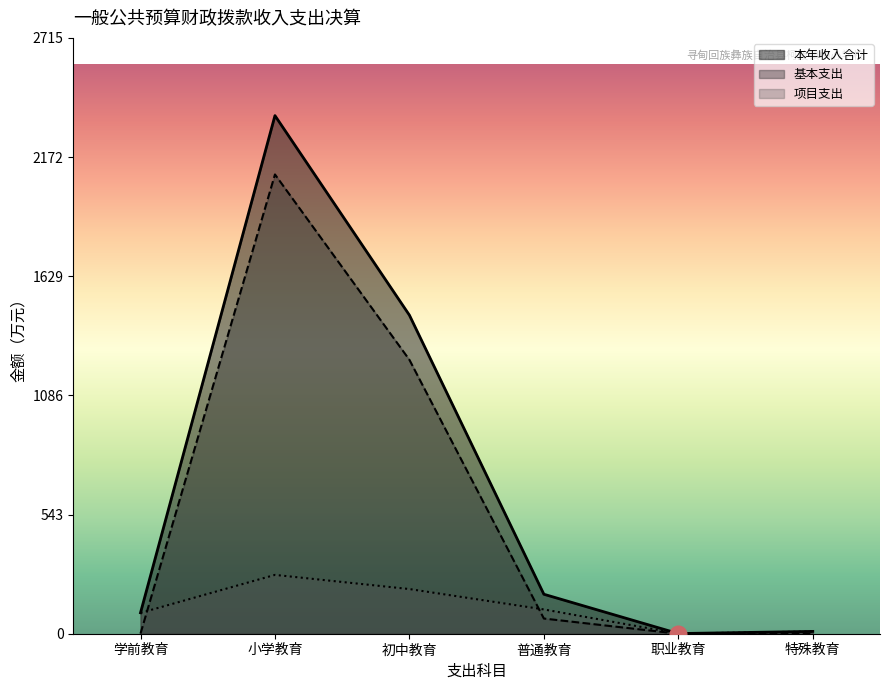

What is the difference between the highest and lowest values at 普通教育?

110.7